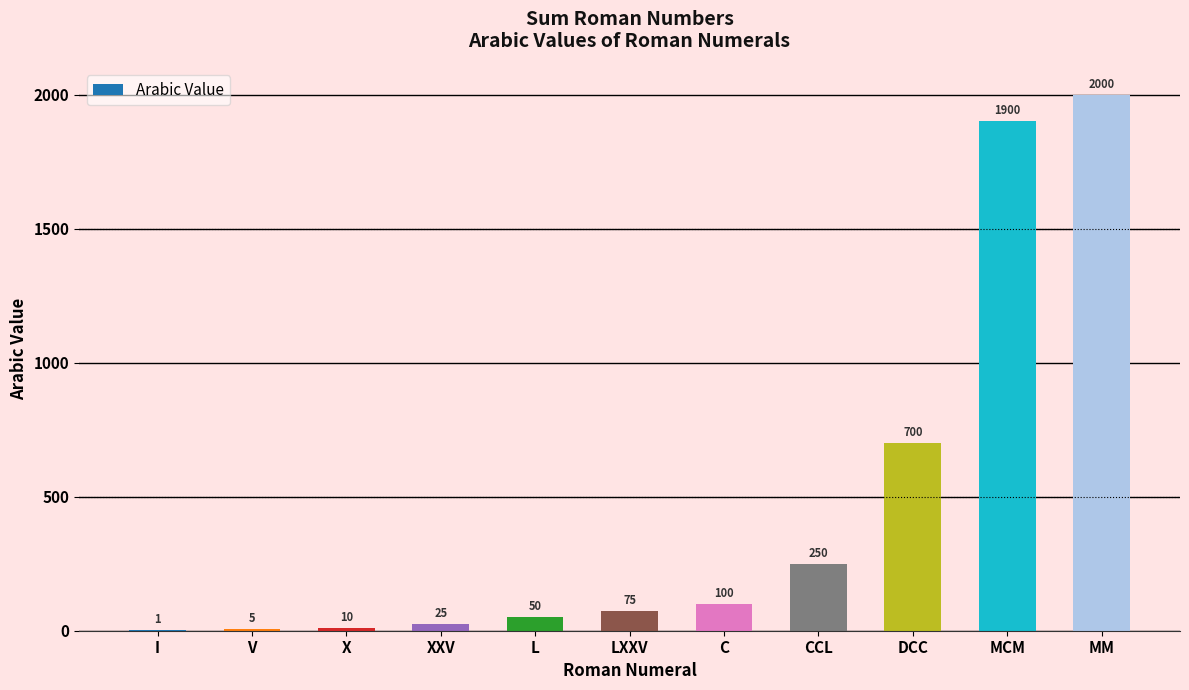

What is the change in value from LXXV to MCM?

+1825